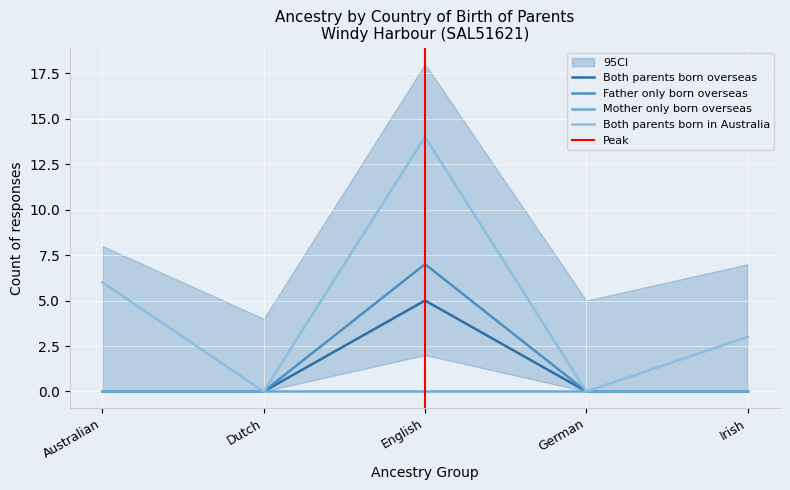

The Father only born overseas series shows 9 at English. True or false?

False